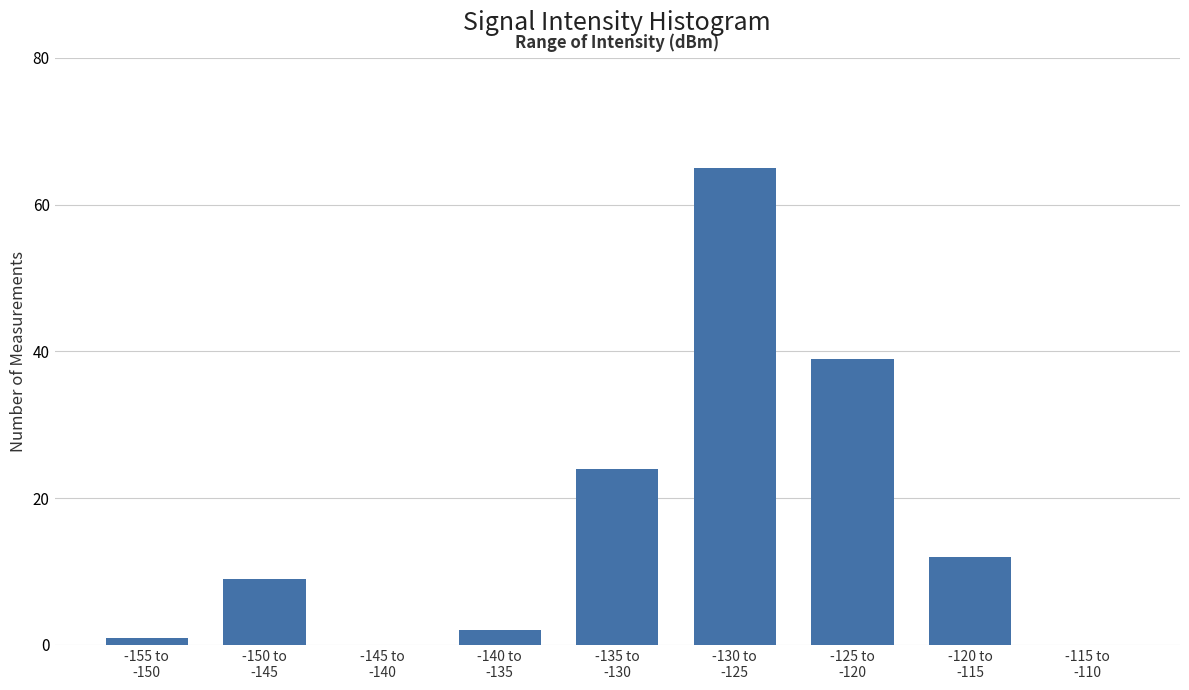

What is the sum of all values?

152